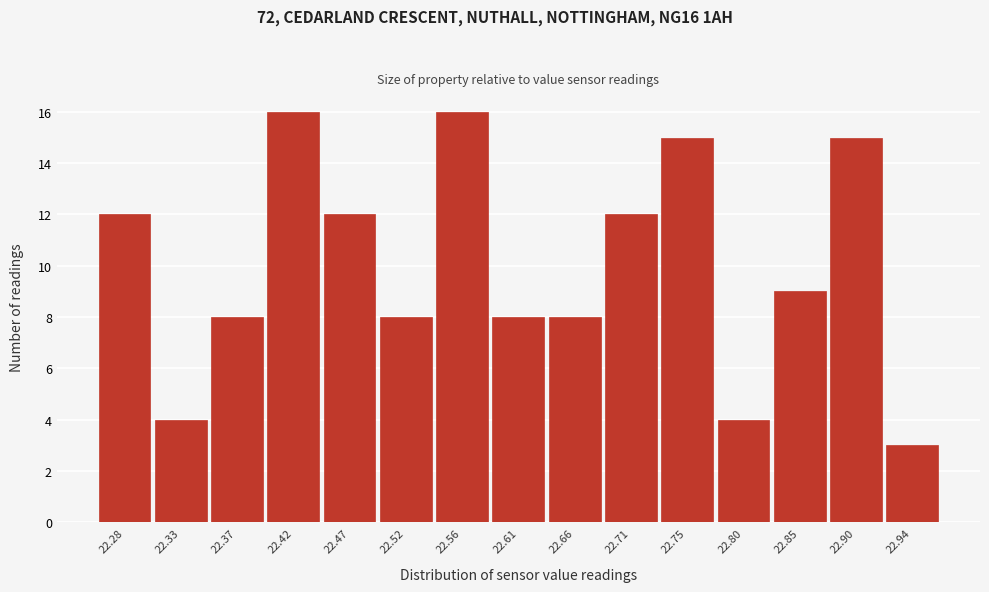

Reading left to right, extract all data points from this chart.

22.28=12	22.33=4	22.37=8	22.42=16	22.47=12	22.52=8	22.56=16	22.61=8	22.66=8	22.71=12	22.75=15	22.80=4	22.85=9	22.90=15	22.94=3